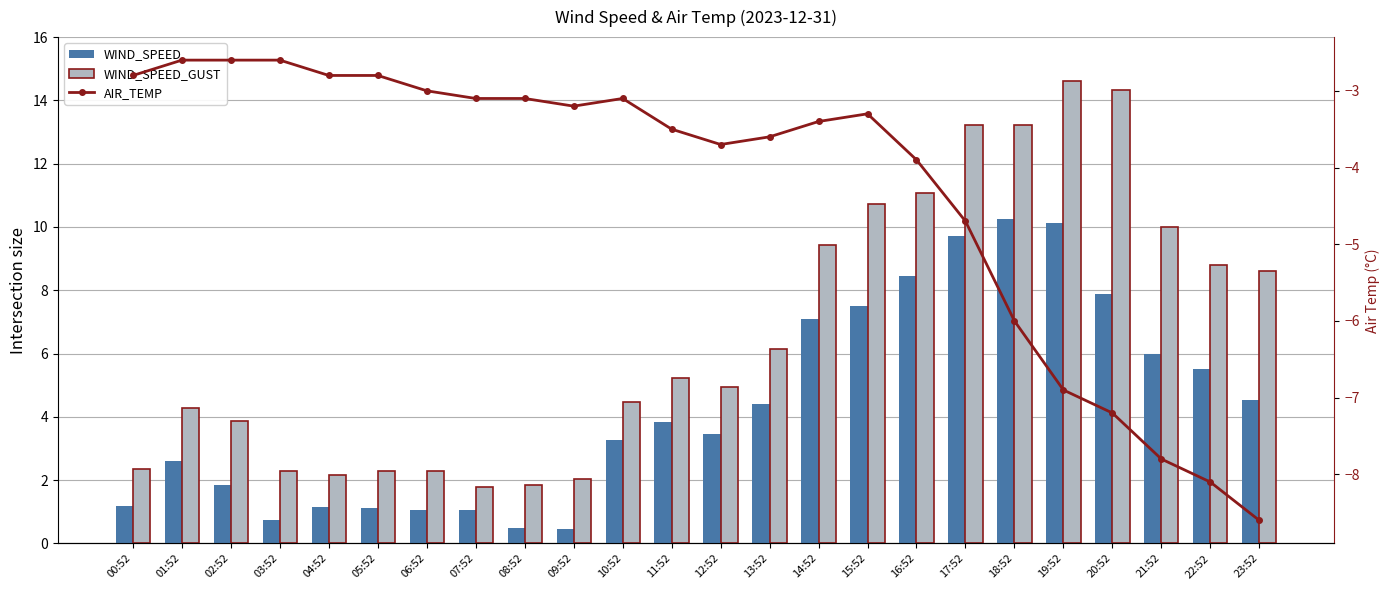

How many data points in AIR_TEMP are above -3?

6